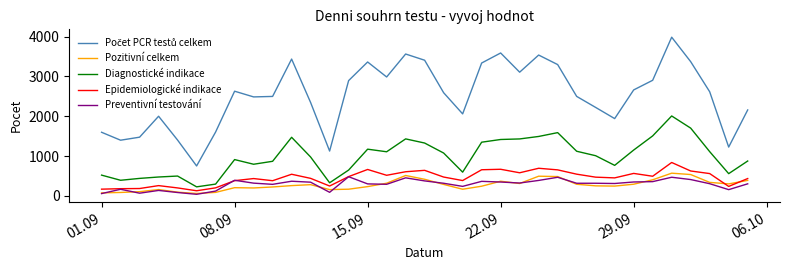

True or false: Preventivní testování and Diagnostické indikace cross at least once.

False